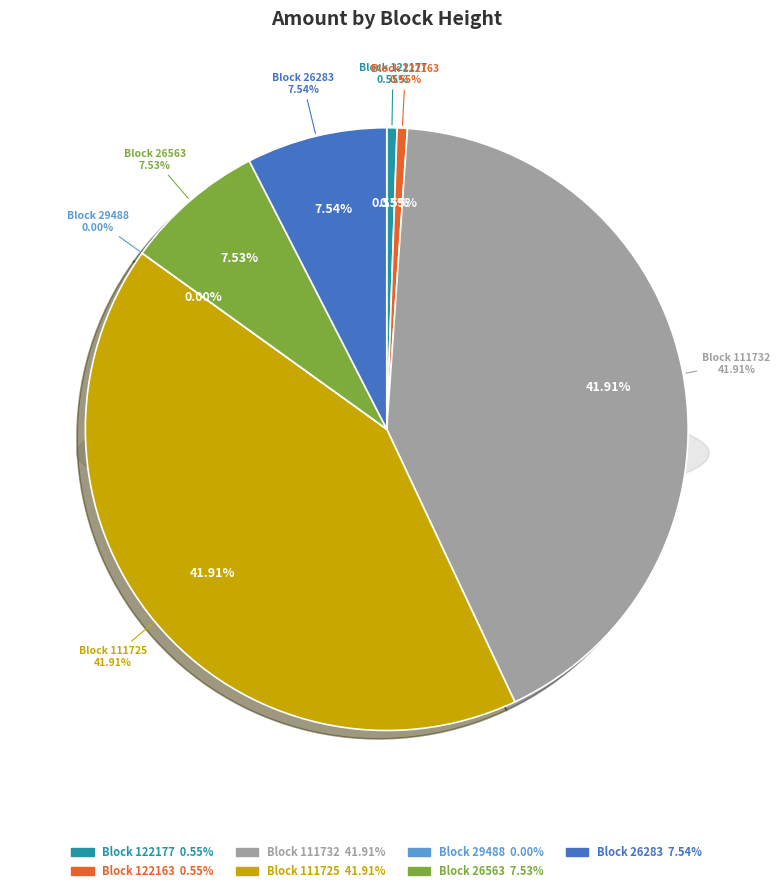

Is the sum of 29488 and 111725 greater than half?

No